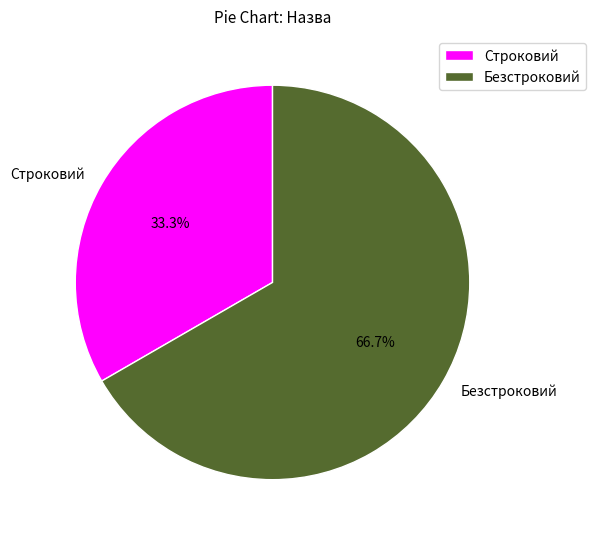

What percentage is the Безстроковий slice, to the nearest percent?

67%